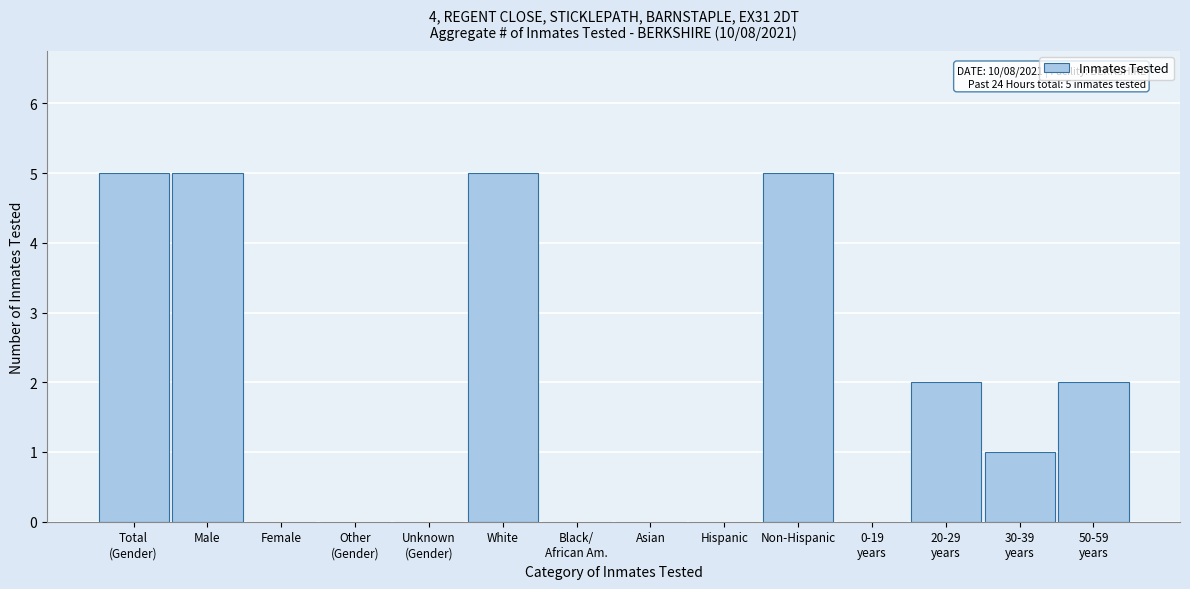

The chart shows a value of -2 at Female. True or false?

False